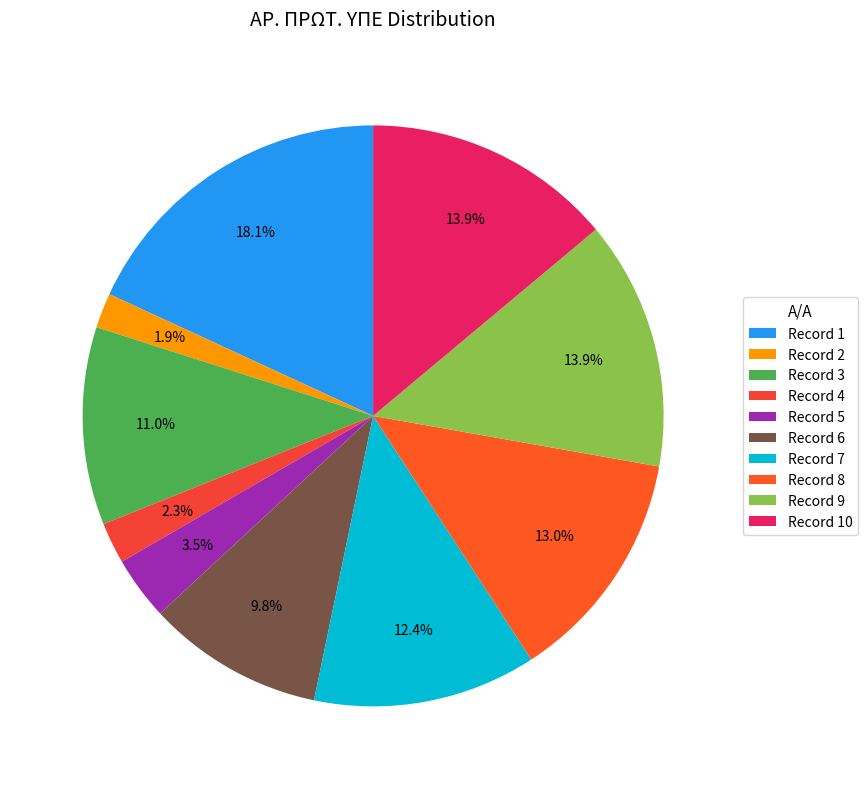

How many slices are in this pie chart?

10